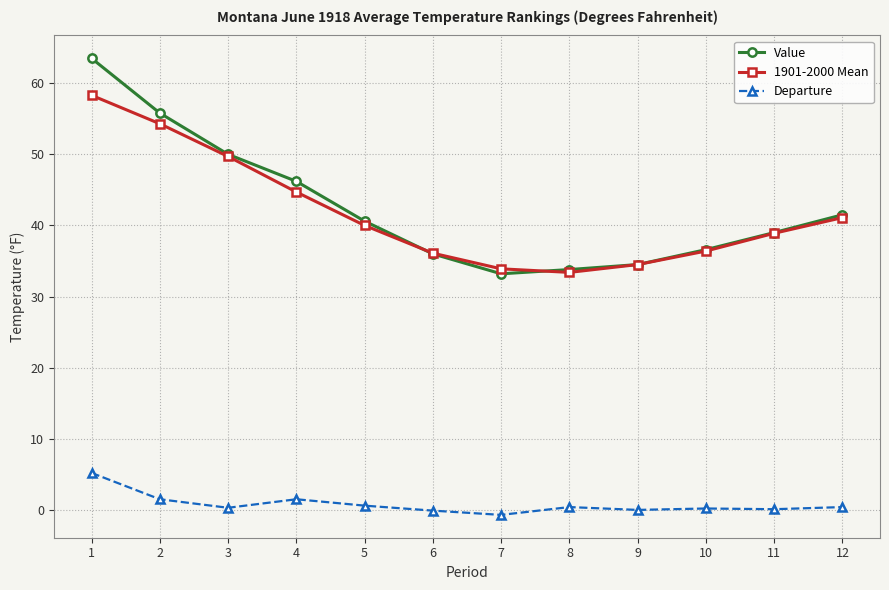

What is the difference between the second highest and minimum values in the Departure series?

2.2